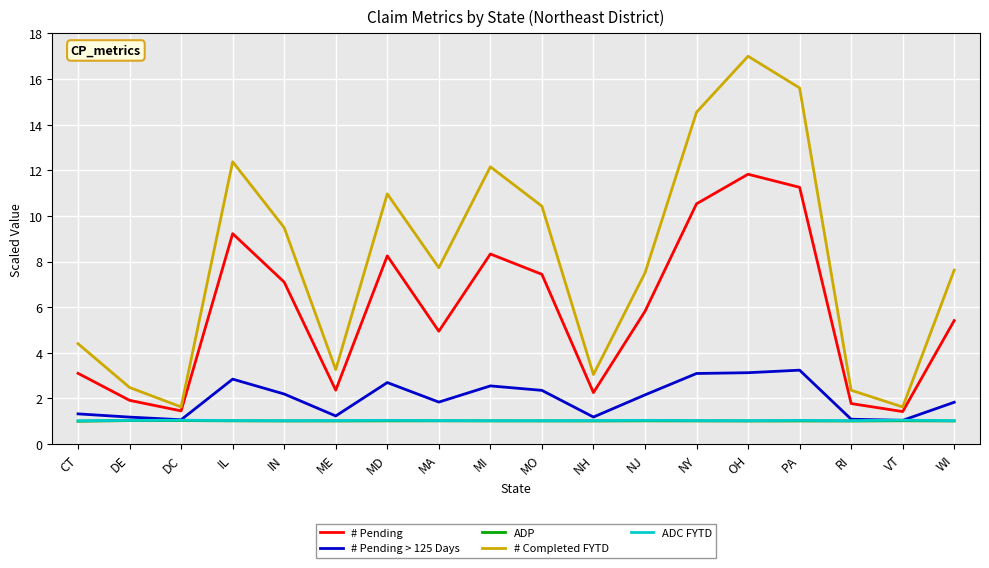

True or false: # Completed FYTD and # Pending > 125 Days cross at least once.

False